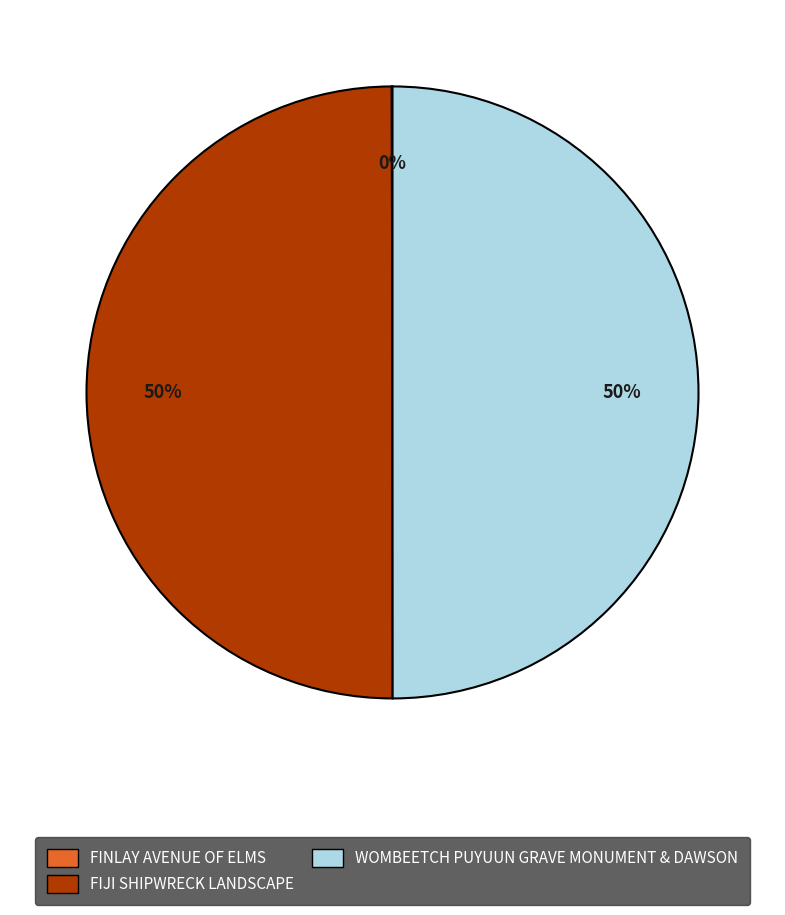

To the nearest percent, what percentage of the pie is WOMBEETCH PUYUUN GRAVE MONUMENT & DAWSON?

50%